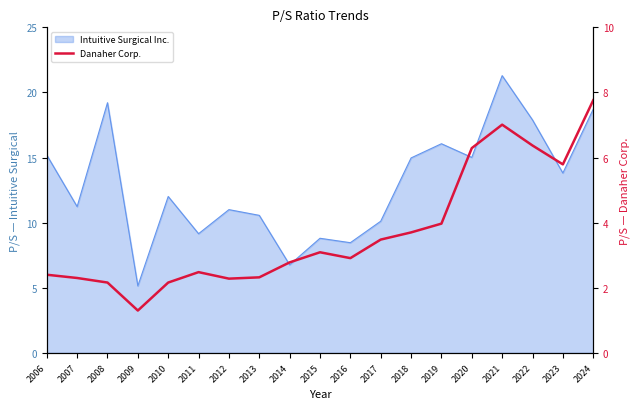

Does the chart have visible grid lines?

No